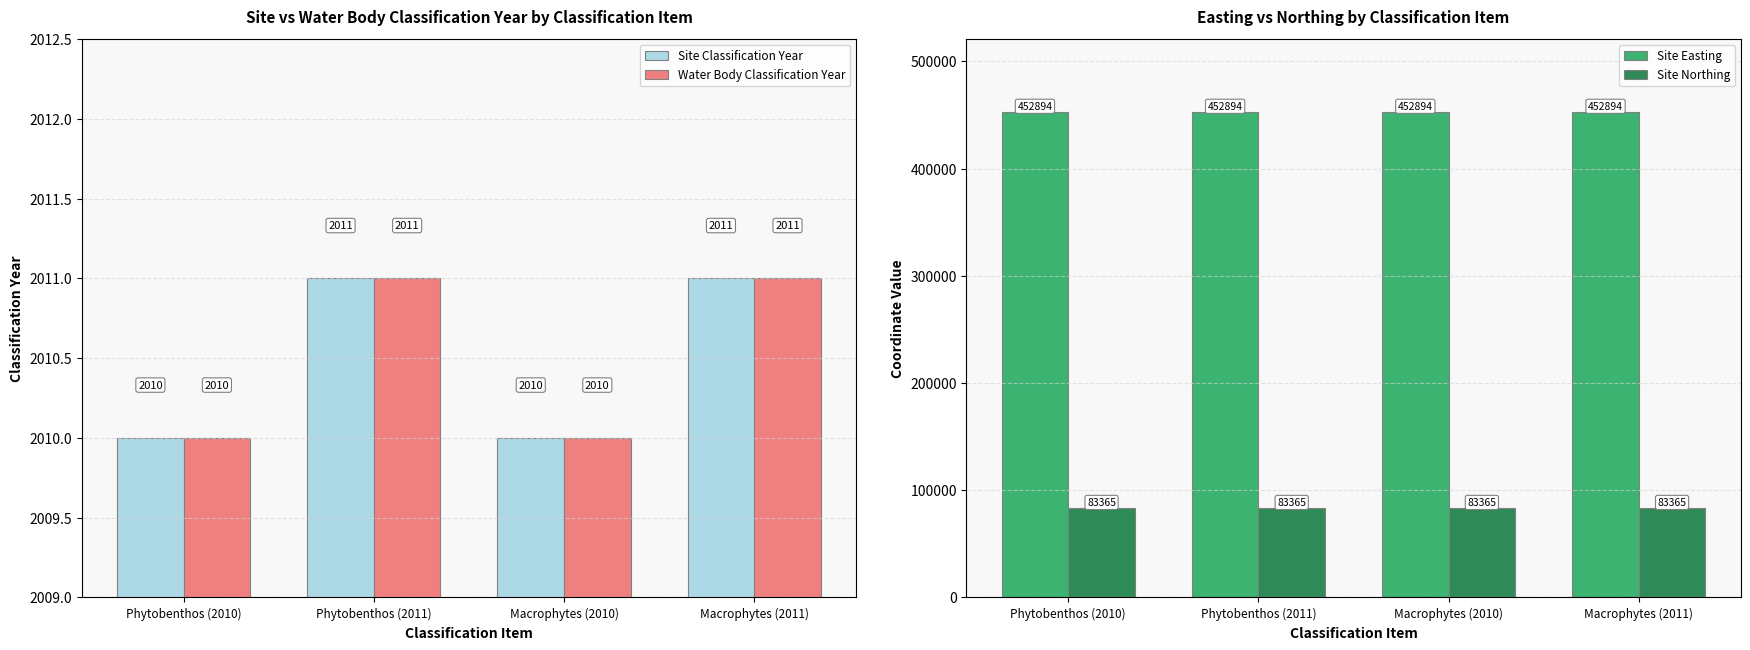

What is the sum of the Site Classification Year values at Macrophytes (2010) and Phytobenthos (2011)?

4021